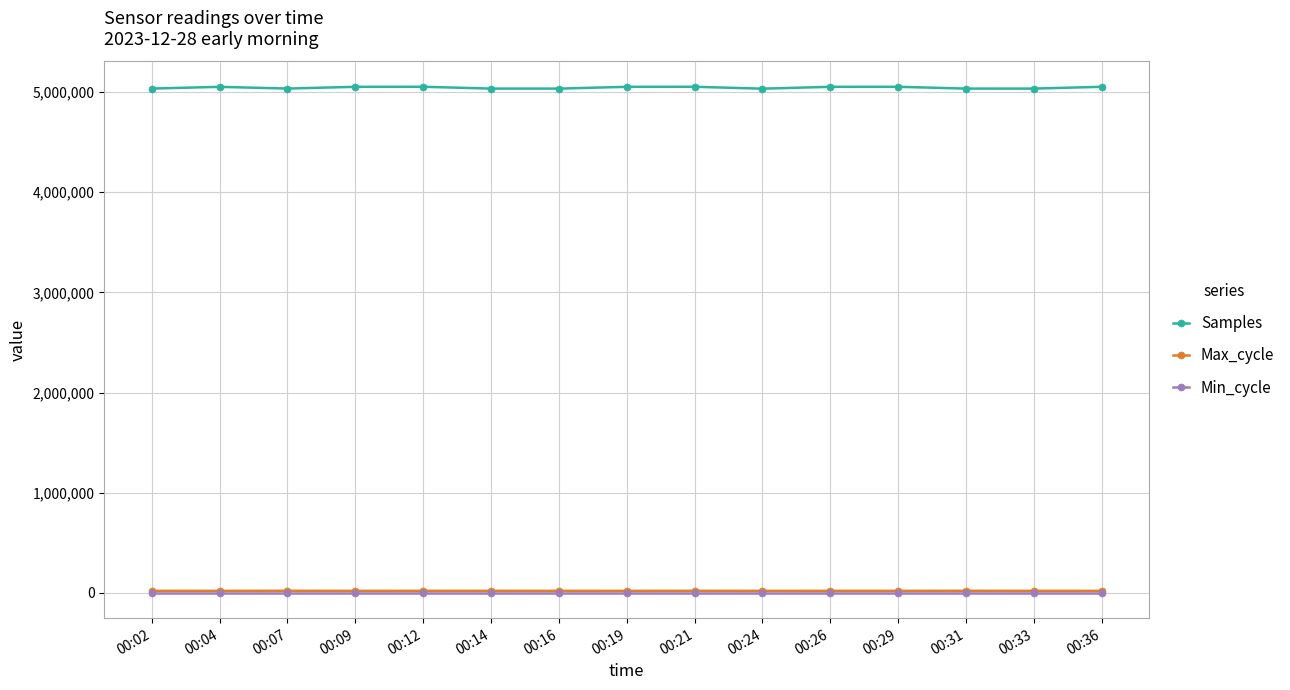

What is the difference between the maximum and minimum values in the Max_cycle series?

656